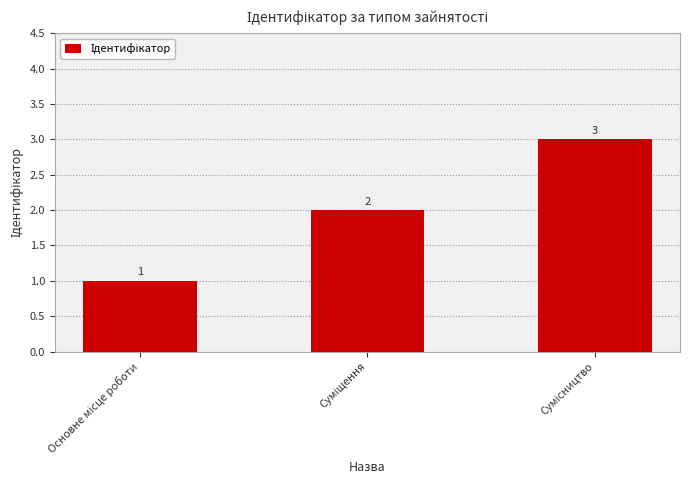

What is the value of the 1st bar from the left?

1